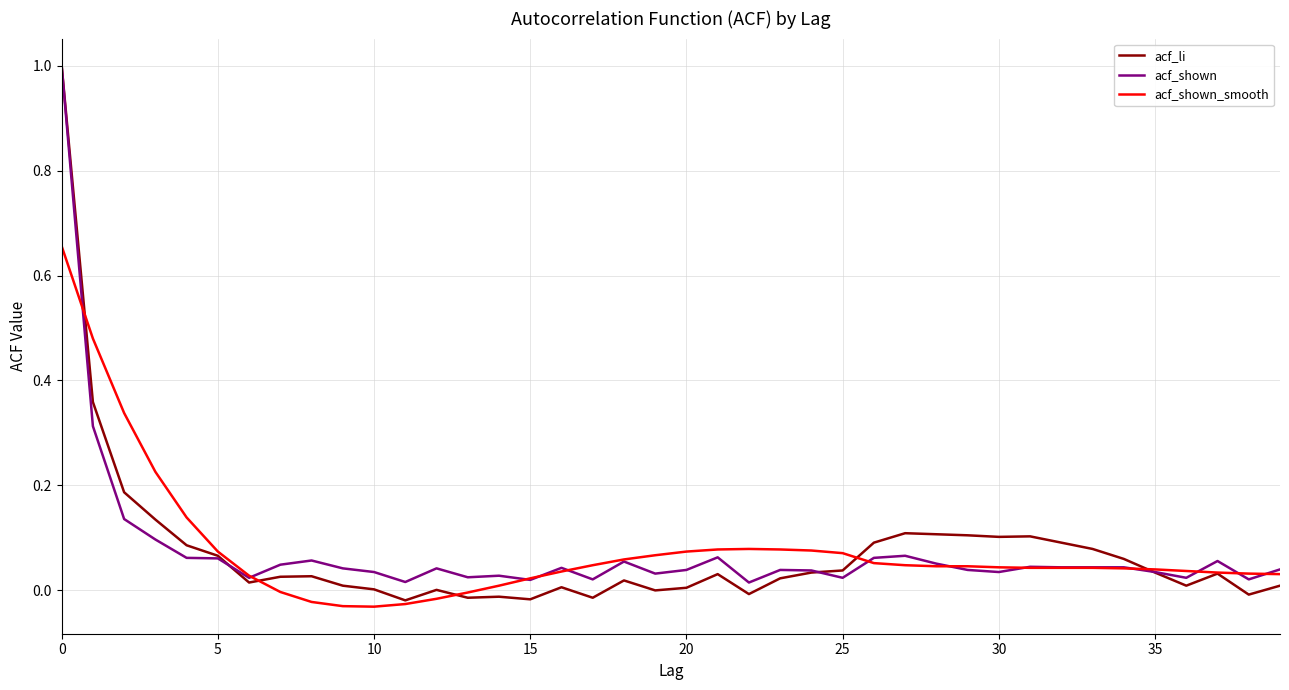

What is the maximum value shown in the chart?

1.0